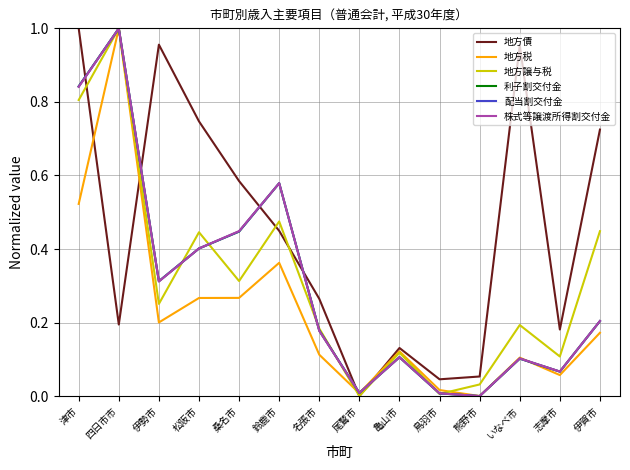

At how many categories does at least one series exceed 0?

14